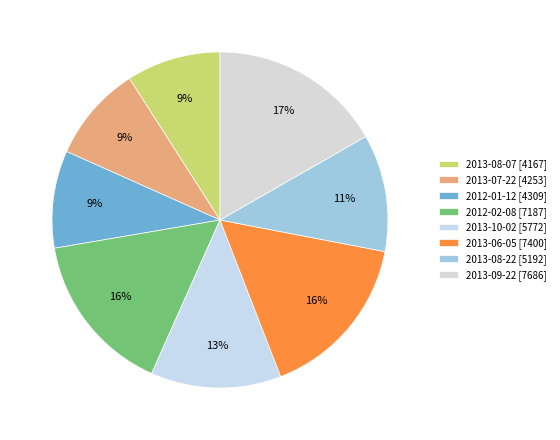

Between 2013-06-05 and 2013-09-22, which is larger?

2013-09-22